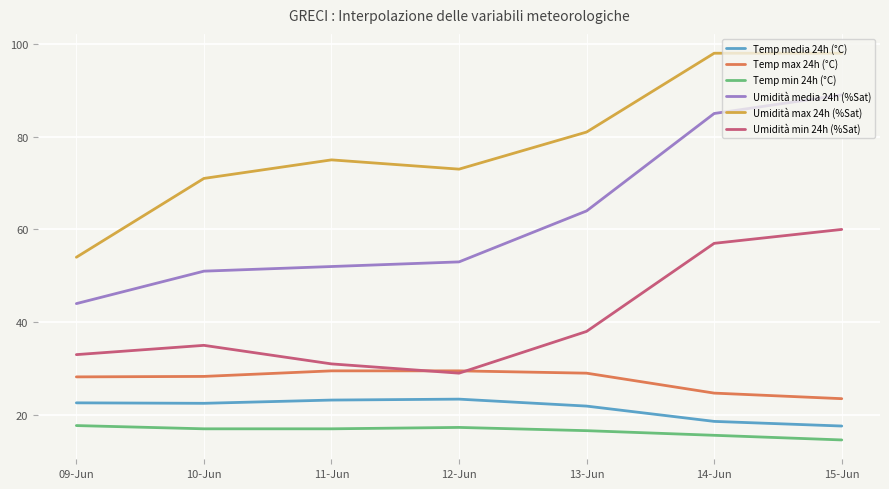

Rank the series by their maximum value, from lowest to highest.

Temp min 24h (°C), Temp media 24h (°C), Temp max 24h (°C), Umidità min 24h (%Sat), Umidità media 24h (%Sat), Umidità max 24h (%Sat)